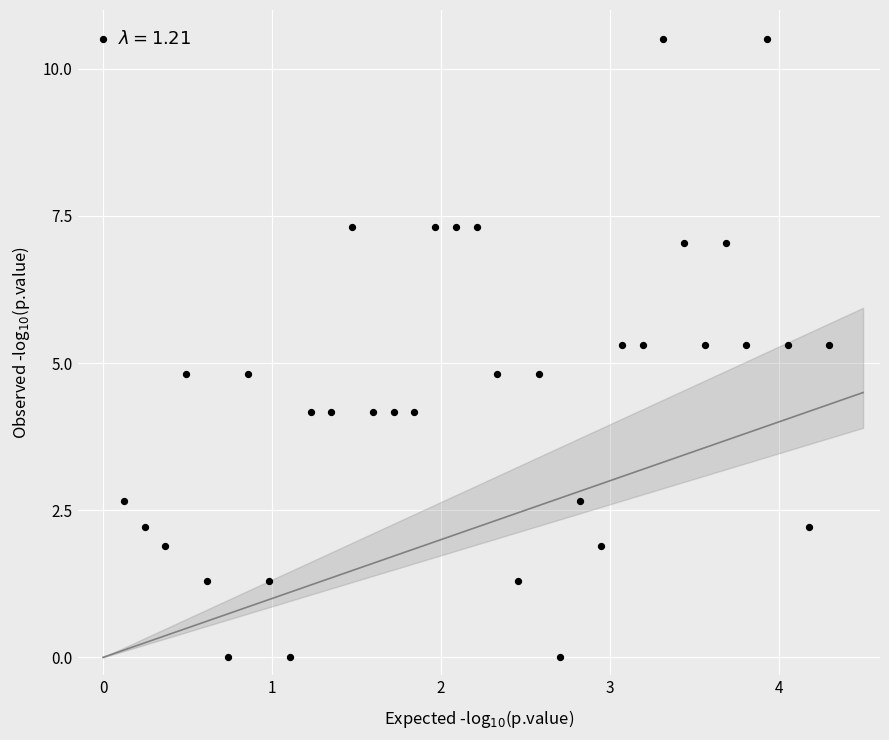

What is the range of Y values (max minus min)?

10.5